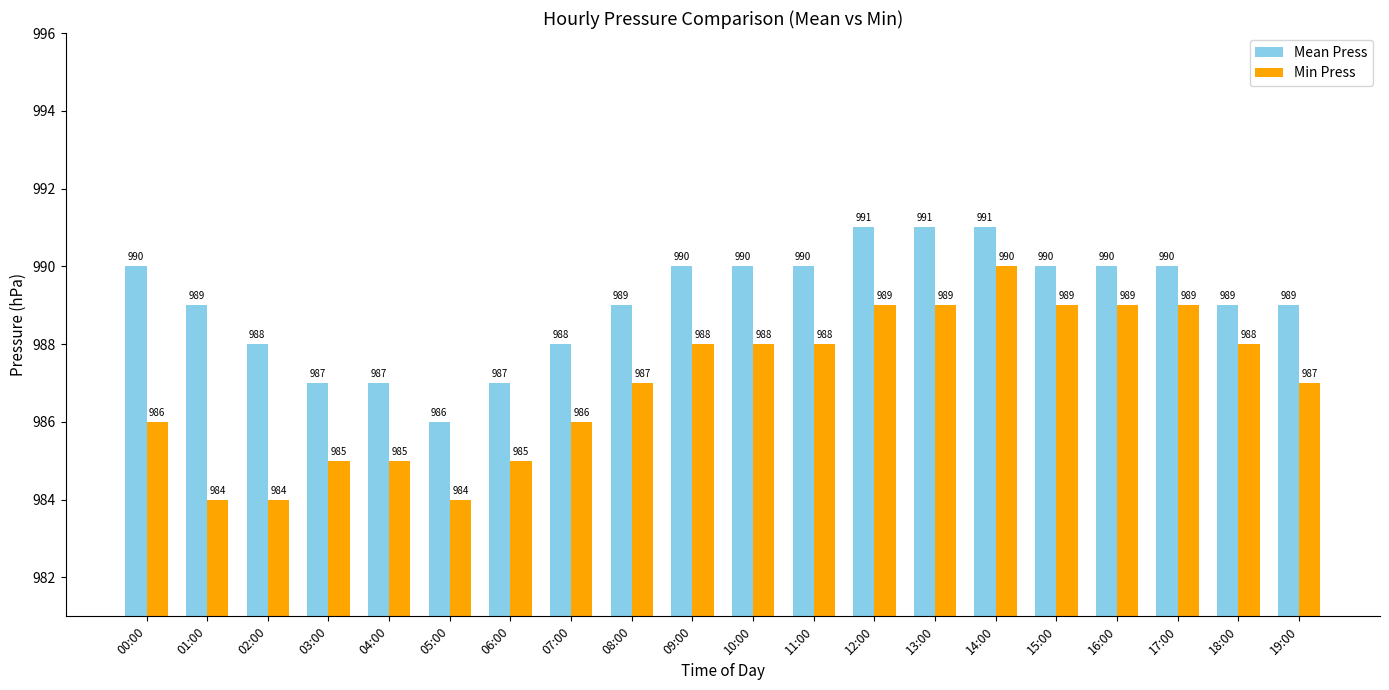

Count the number of data series in this chart.

2